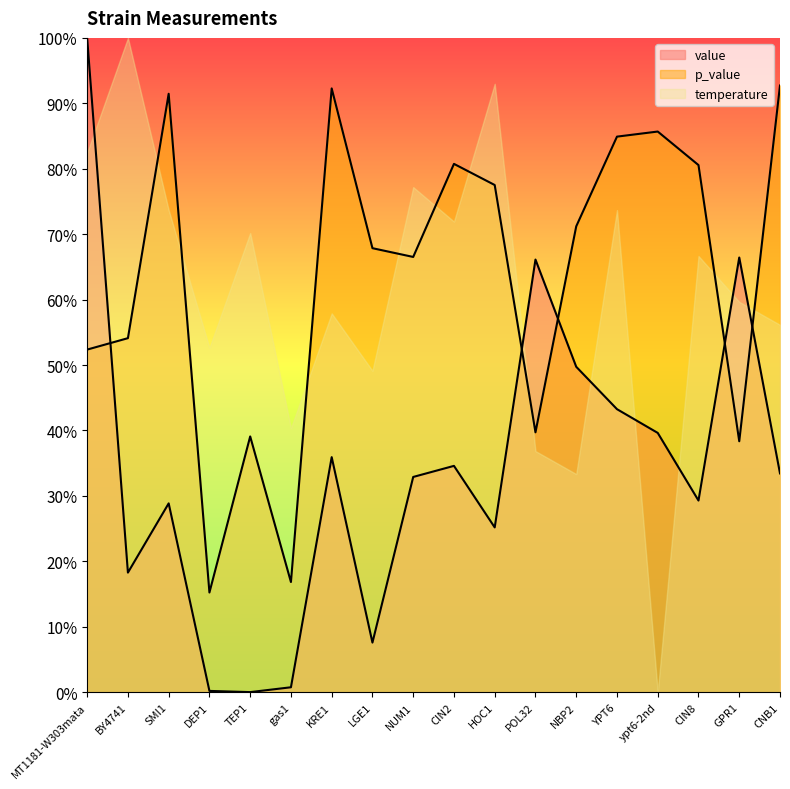

How many data points does each series have?

18